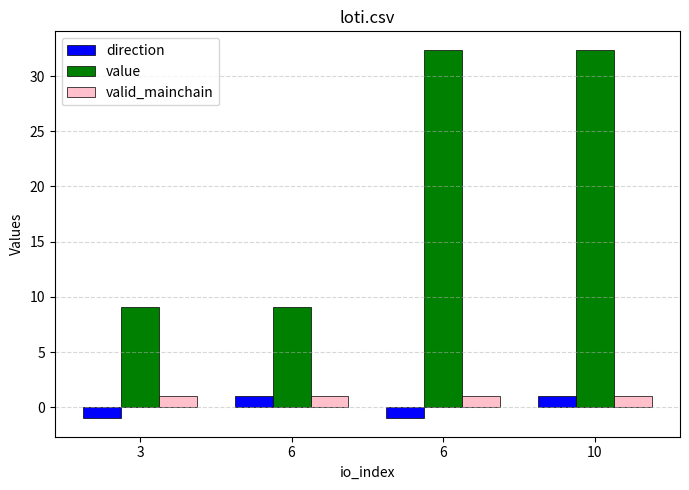

At which category does the chart reach its peak across all series?

6